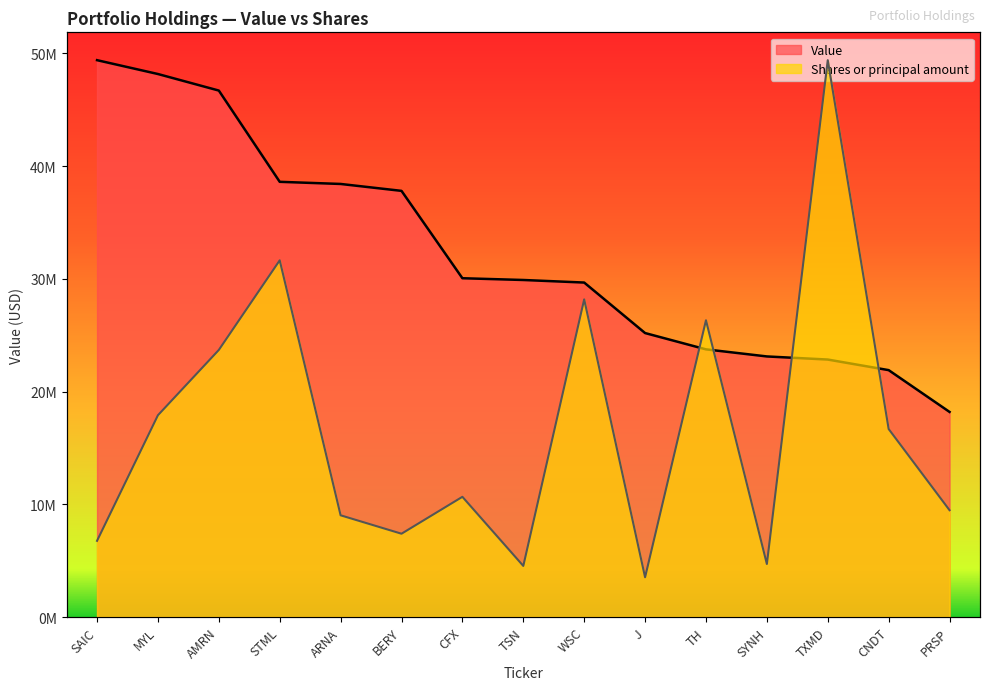

List the series in order of their peak value, highest first.

Value, Shares or principal amount